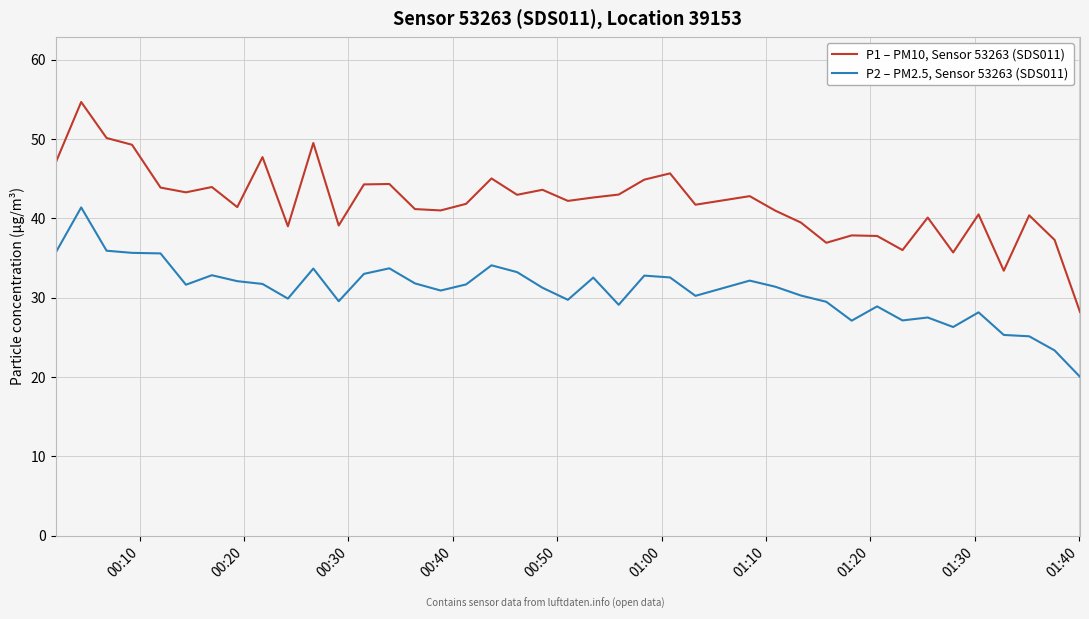

What is the minimum value for P1 – PM10, Sensor 53263 (SDS011)?

28.2